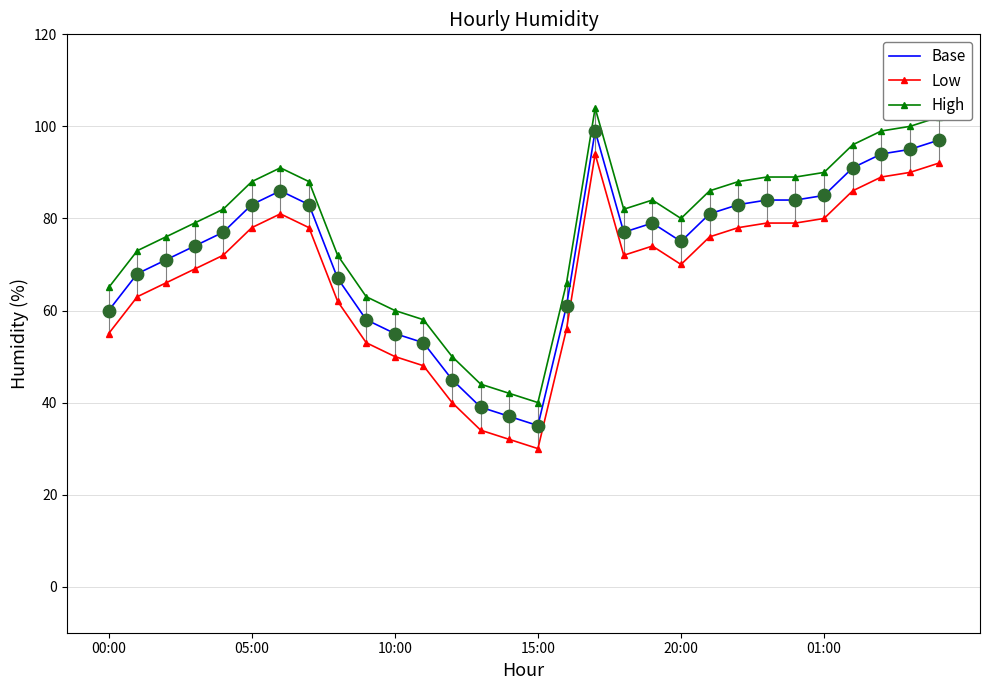

True or false: Base and High cross at least once.

False